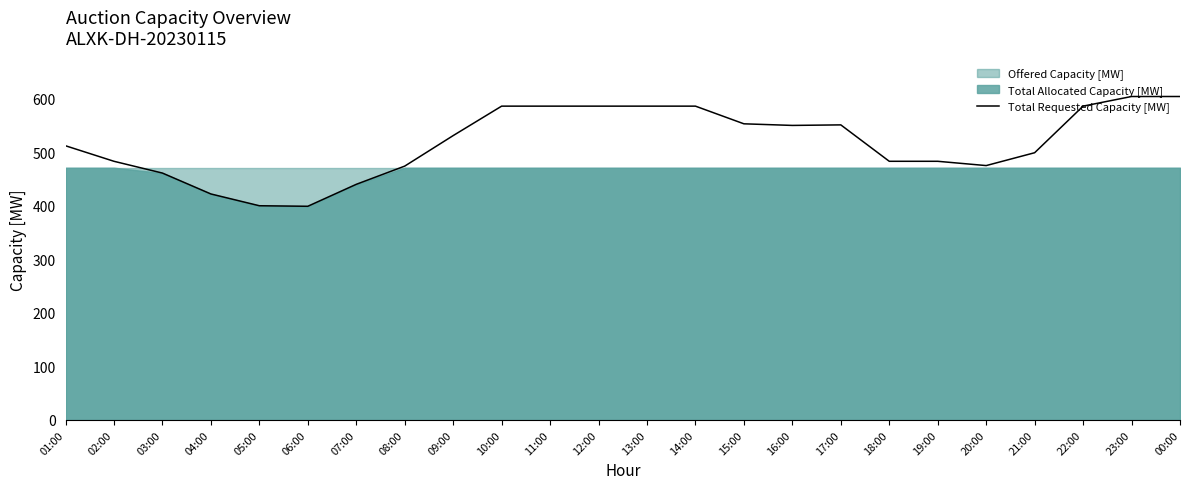

What is the approximate value at 03:00, to the nearest 5?

460